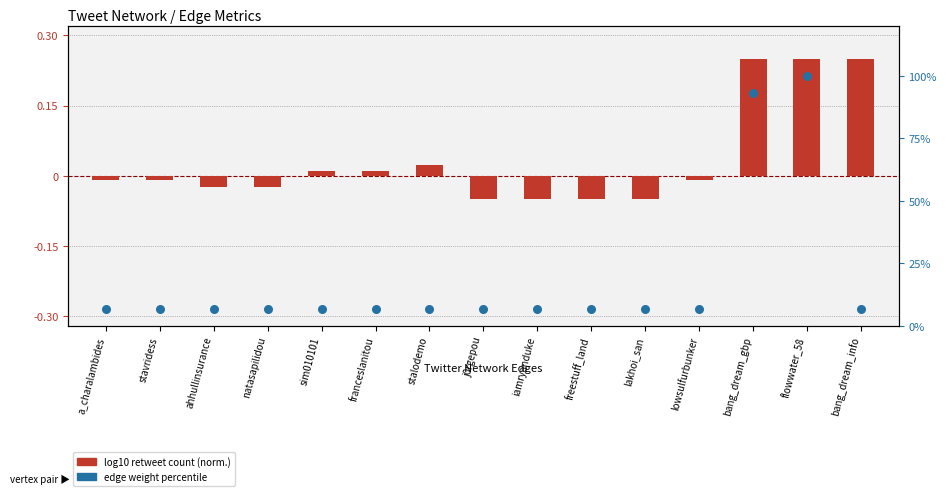

Which series reaches the minimum Y coordinate?

log10 retweet count (normalized)